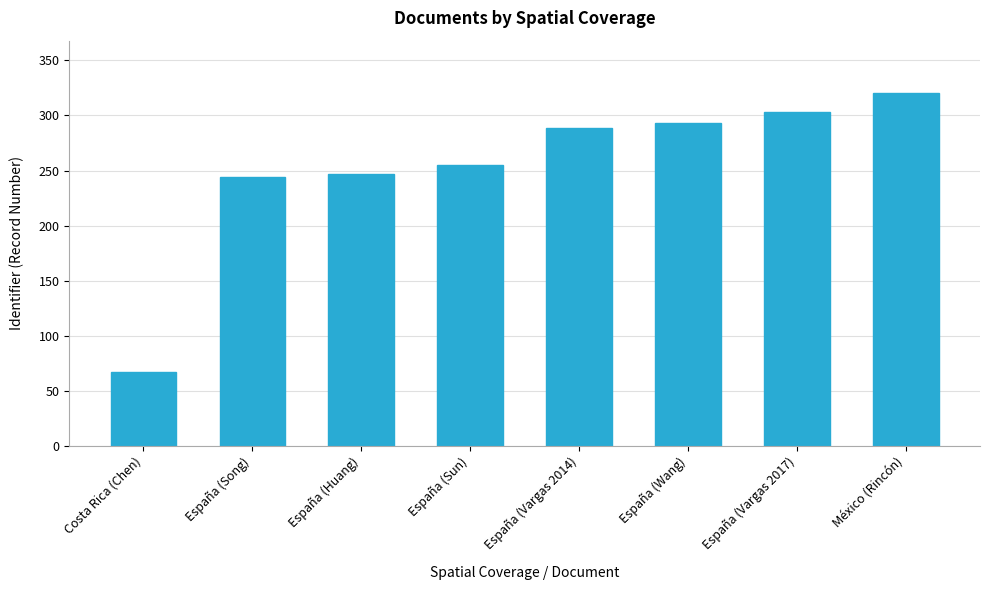

What is the approximate value at España (Wang), to the nearest 5?

295